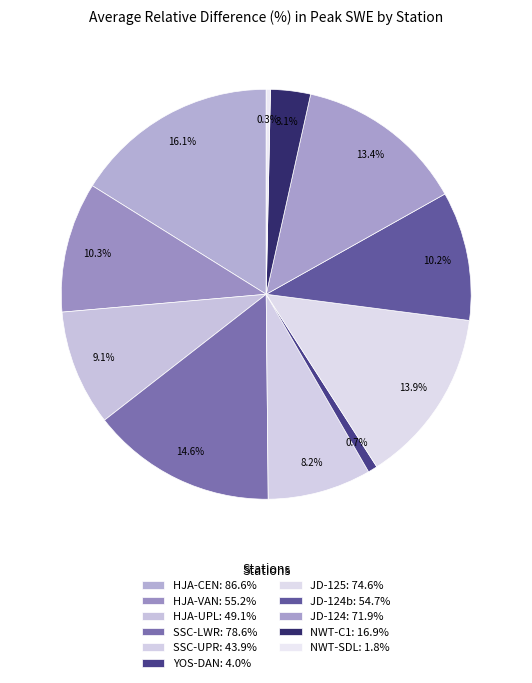

Is there a majority slice in this chart?

No